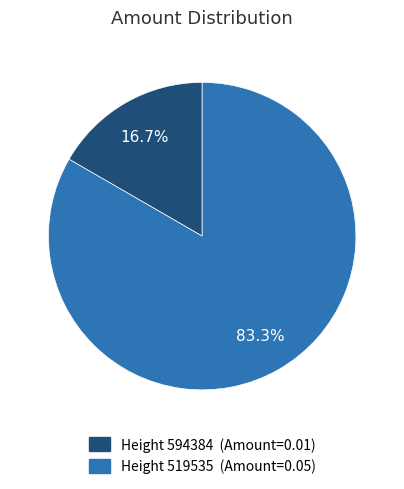

To the nearest percent, what is the average slice percentage?

50%